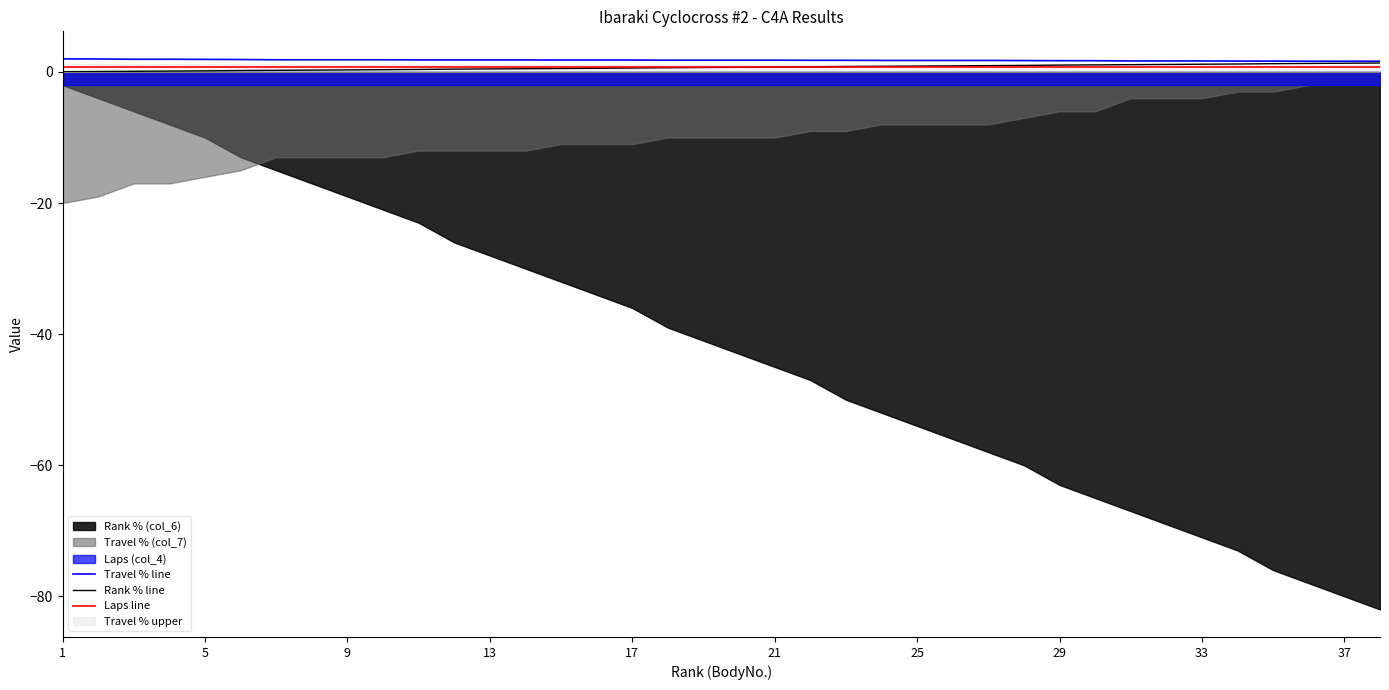

True or false: Laps line has more than 1 points higher than both neighbors.

False